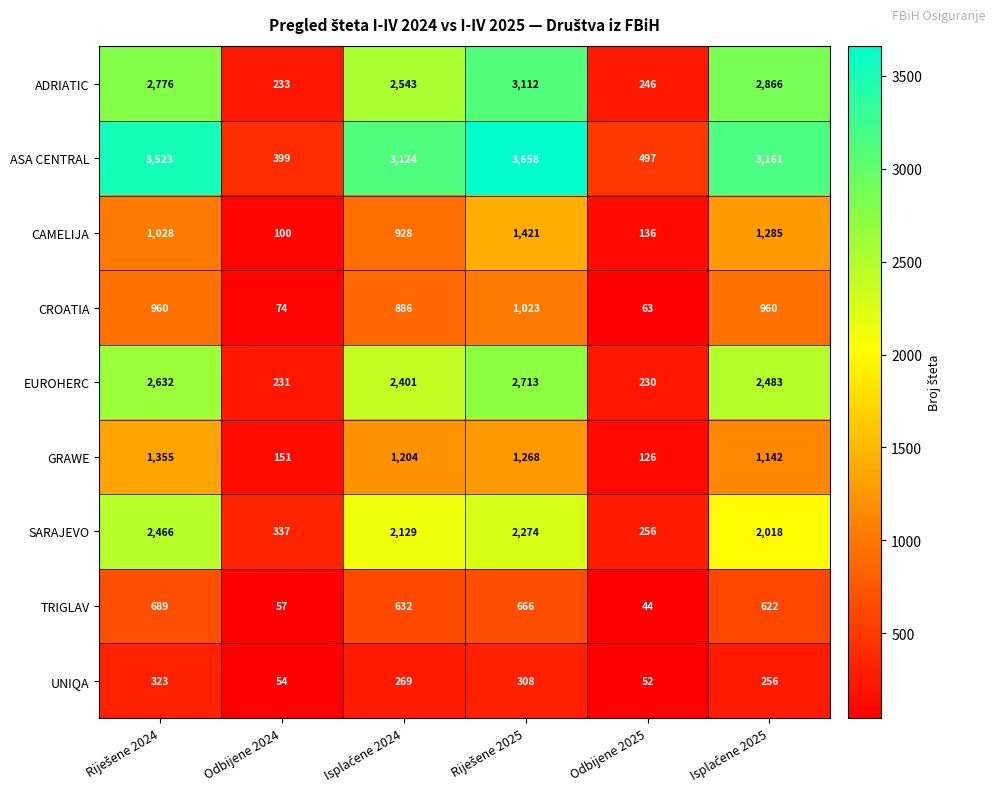

What is the spread (max minus min) of values at Odbijene 2024?

345